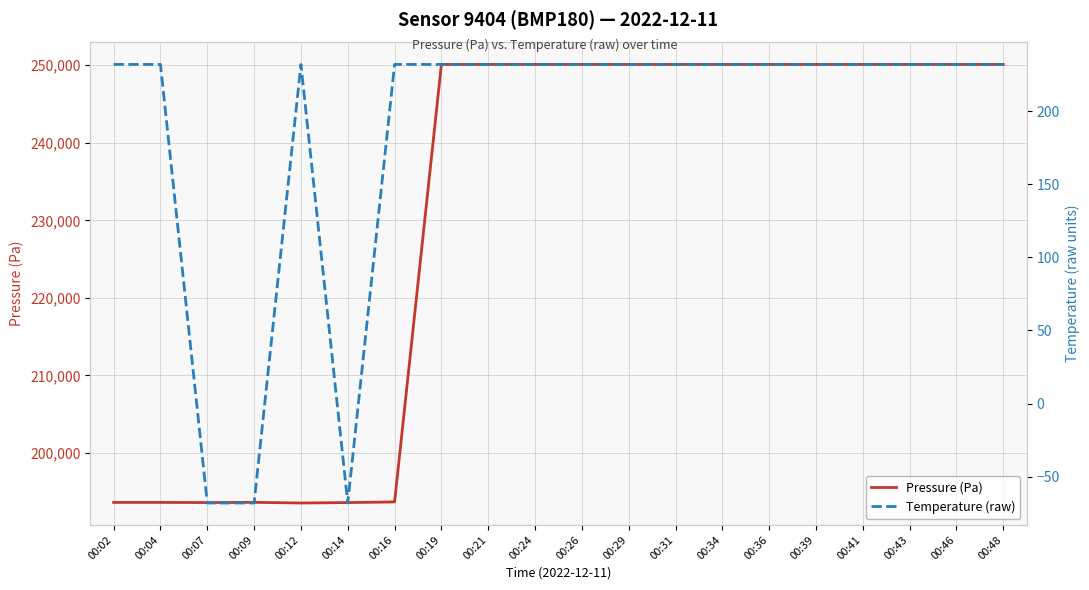

True or false: Temperature (raw) and Pressure (Pa) cross at least once.

False